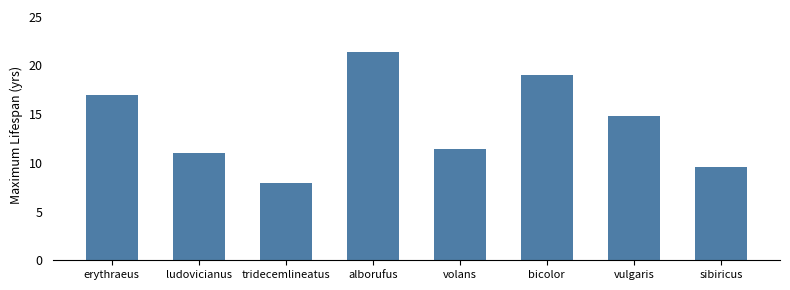

What is the label of the 7th bar from the left?

vulgaris